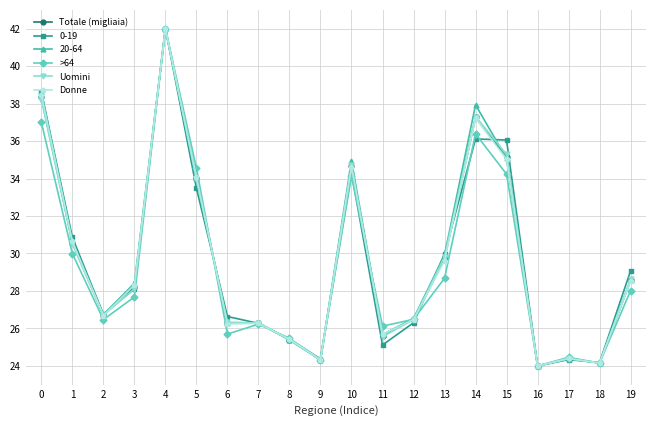

True or false: 0-19 has more than 0 points higher than both neighbors.

True